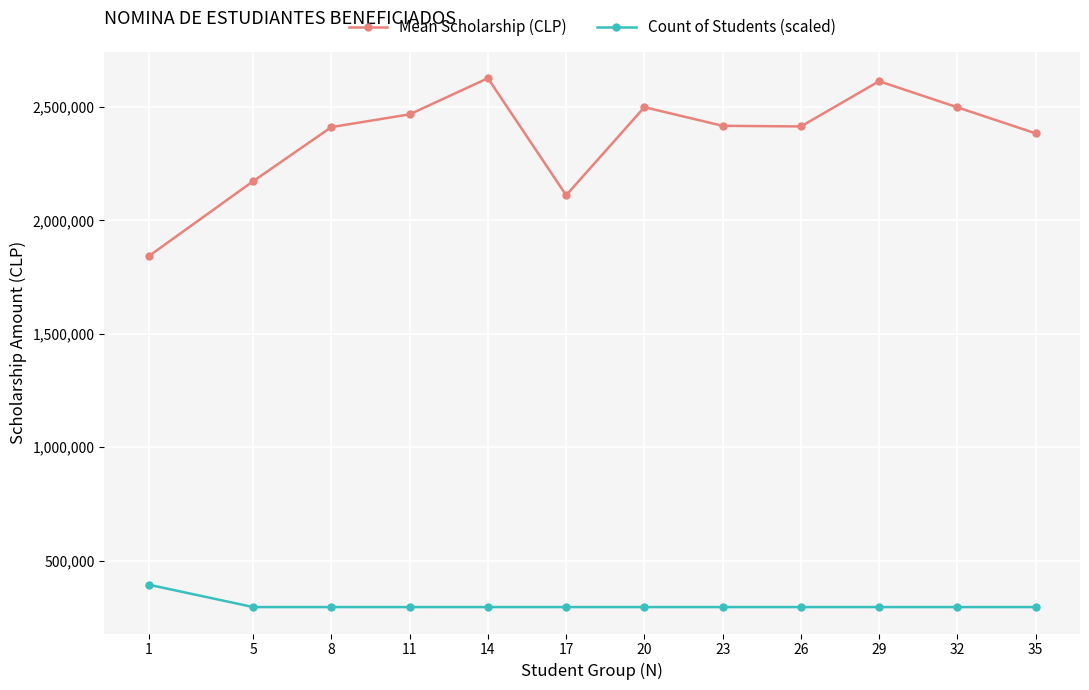

At 26, list the series in order from largest to smallest.

Mean Scholarship (CLP), Count of Students (scaled)